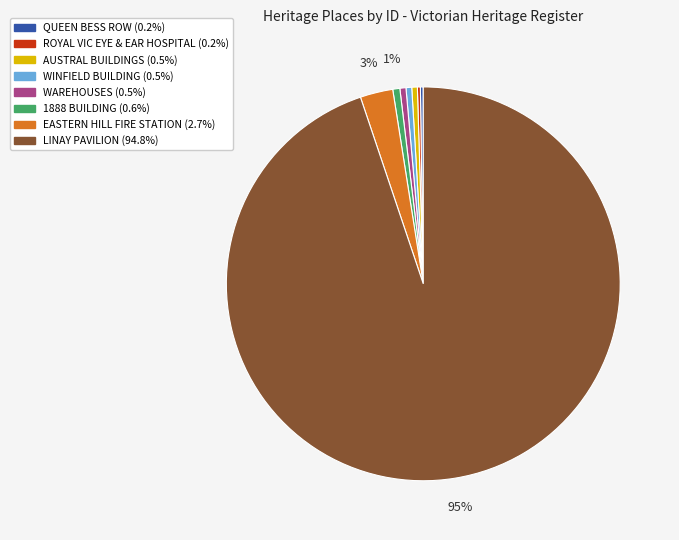

Is there a majority slice in this chart?

Yes